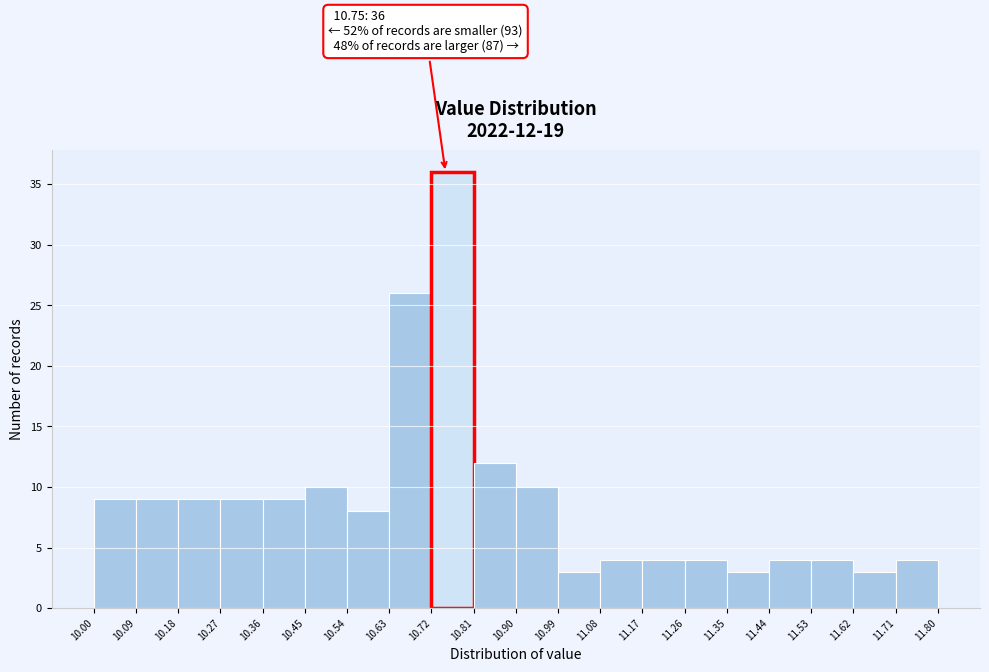

Which range on the x-axis has the tallest bar?

10.72 to 10.81